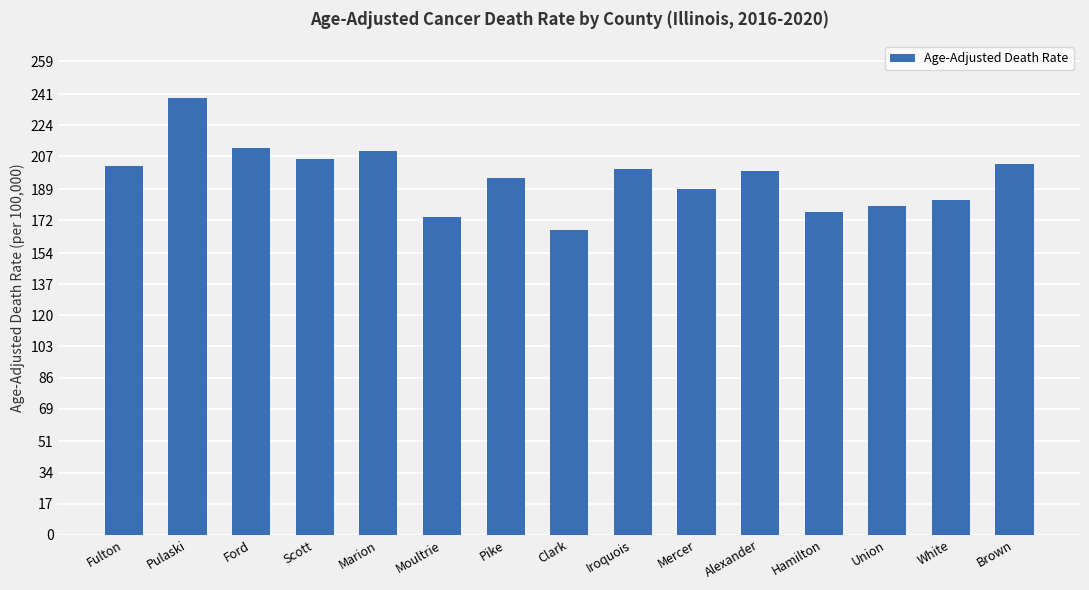

What is the value of the 15th bar from the left?

202.8